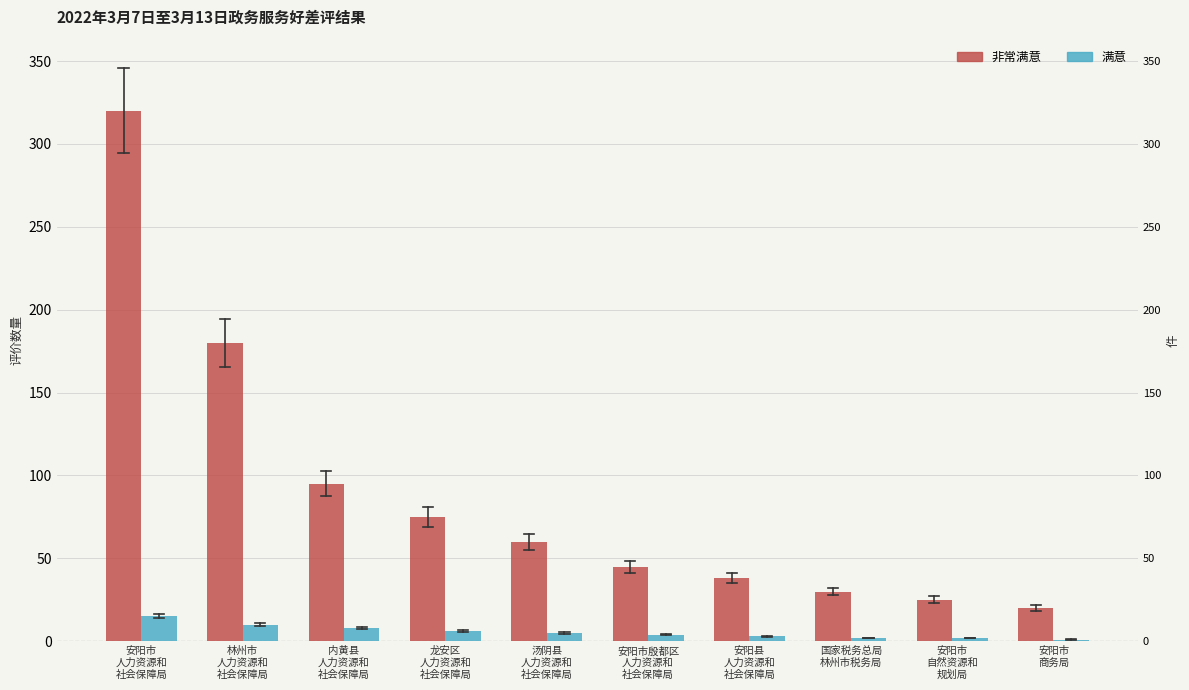

Rank the series by their maximum value, from highest to lowest.

非常满意, 满意